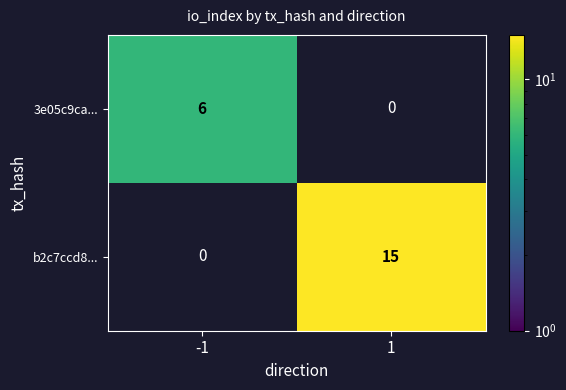

The value of 3e05c9ca... at -1 is 1. True or false?

False